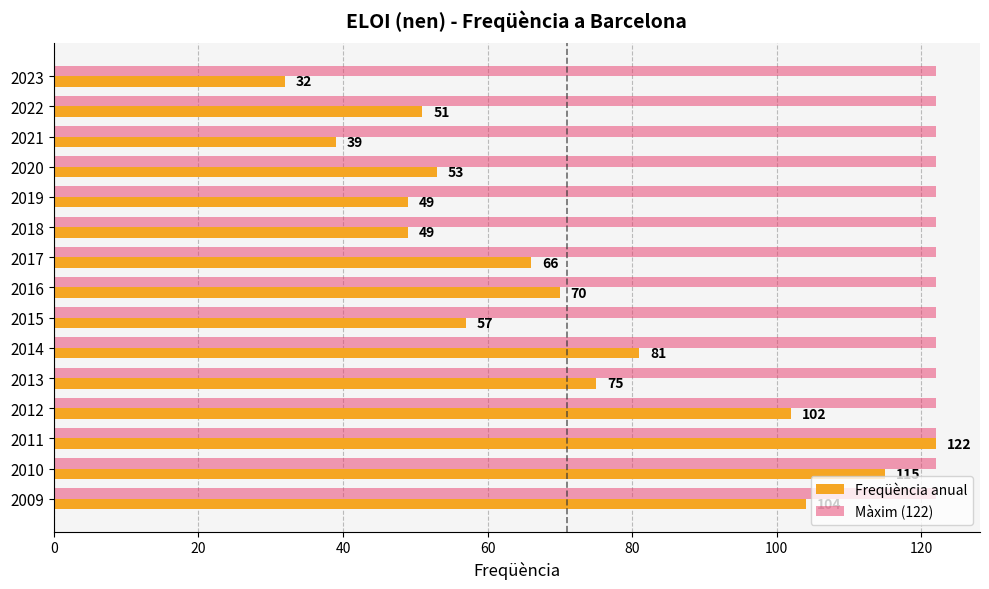

What is the maximum value shown in the chart?

122